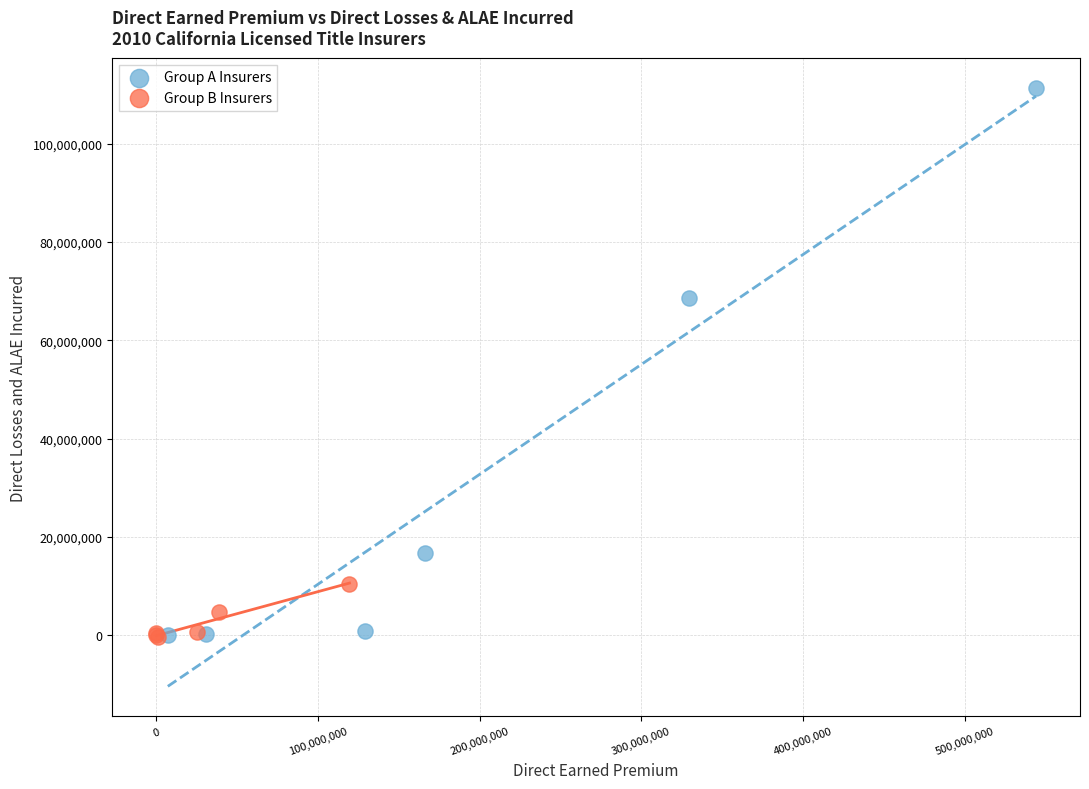

Which series contains the highest Y value?

Group A Insurers